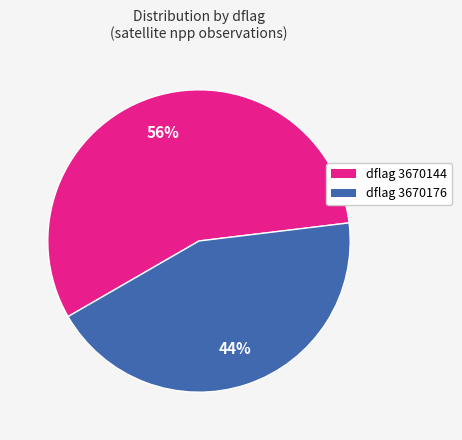

Is there any slice that represents more than half of the pie?

Yes